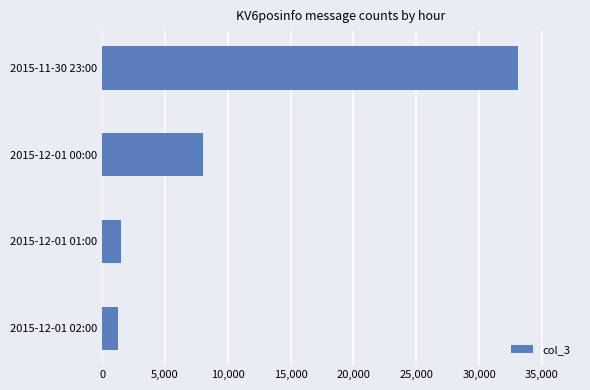

What is the change in value from 2015-11-30 23:00 to 2015-12-01 01:00?

-31544